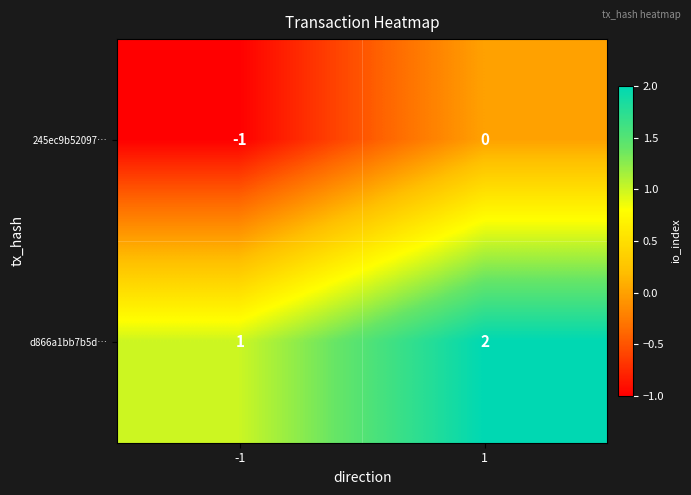

The d866a1bb7b5d… series shows 1 at 1. True or false?

False